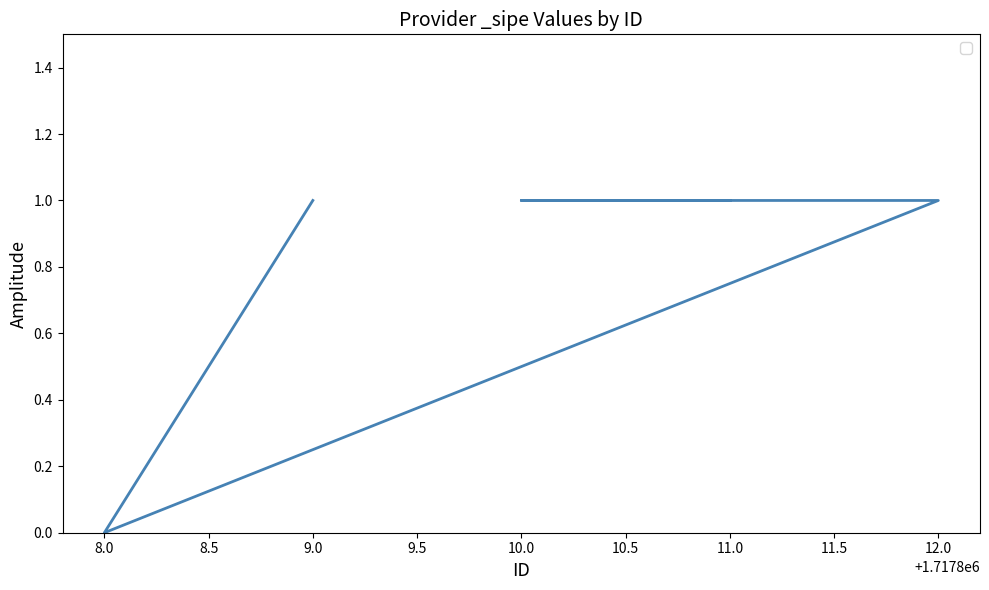

What is the difference between the maximum and minimum values?

1